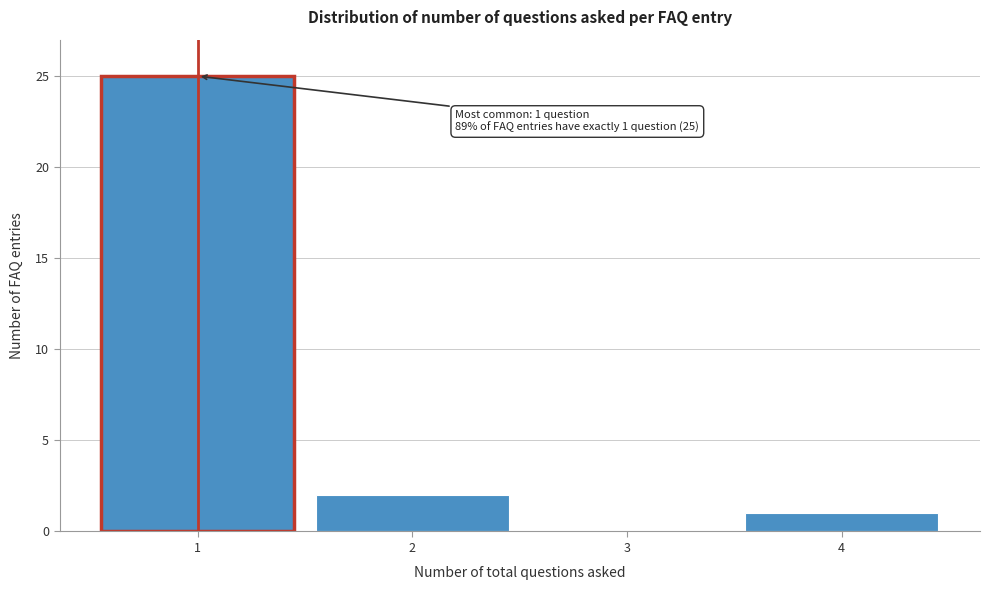

Over which range of the x-axis is the bar tallest?

0.5 to 1.5